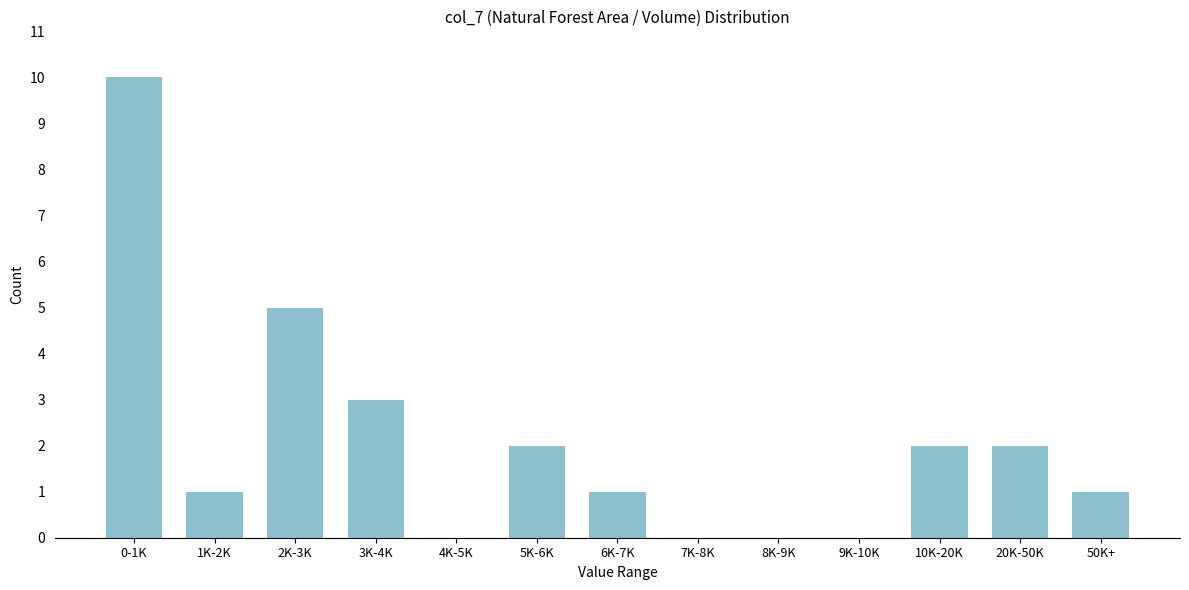

Reading left to right, what are all the values shown in this chart?

0-1K=10	1K-2K=1	2K-3K=5	3K-4K=3	4K-5K=0	5K-6K=2	6K-7K=1	7K-8K=0	8K-9K=0	9K-10K=0	10K-20K=2	20K-50K=2	50K+=1